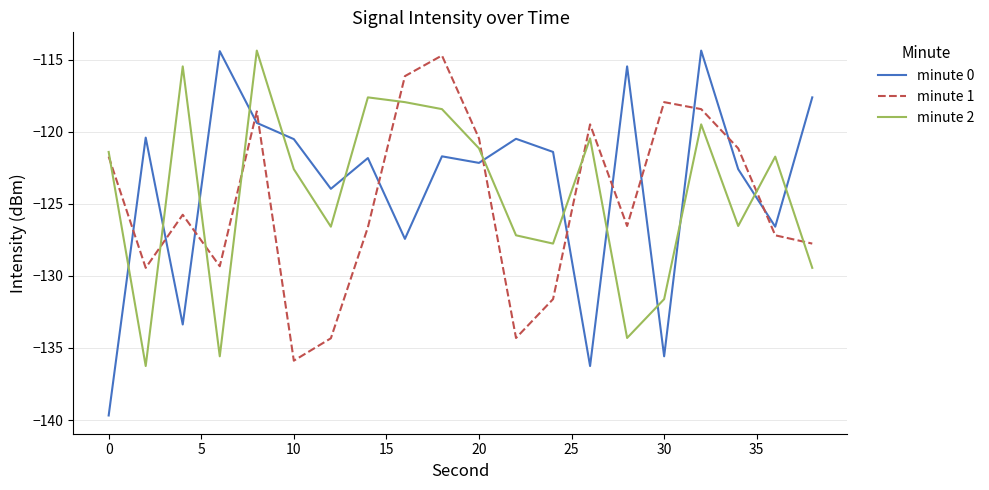

How many values in the minute 0 series are below -121?

12